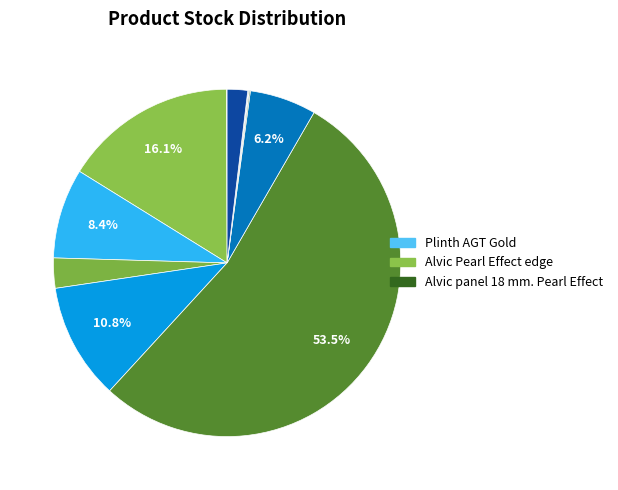

What is the smallest slice in the pie chart?

Plinth AGT Gold